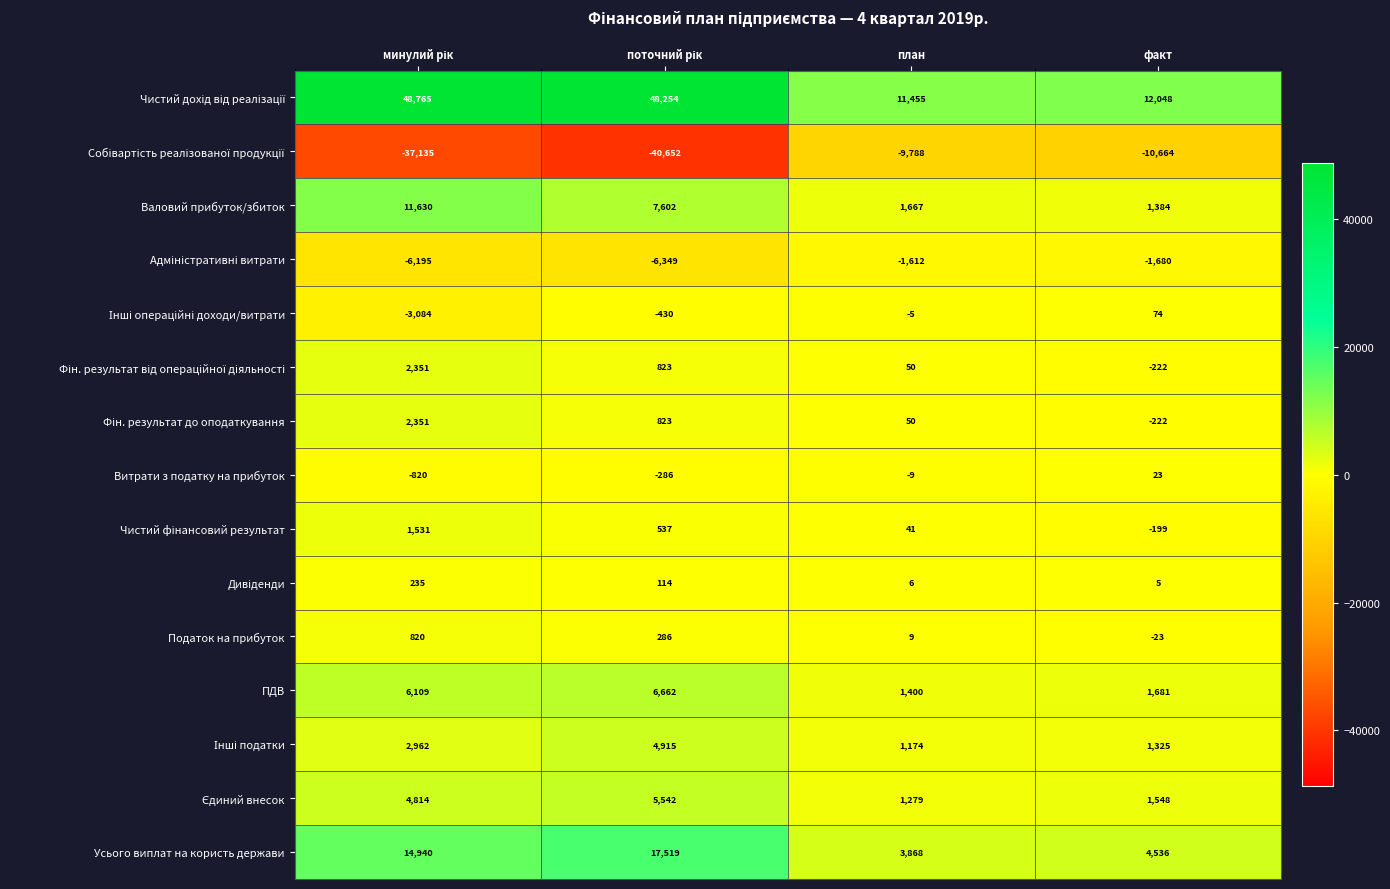

At which label does Податок на прибуток reach its minimum?

факт